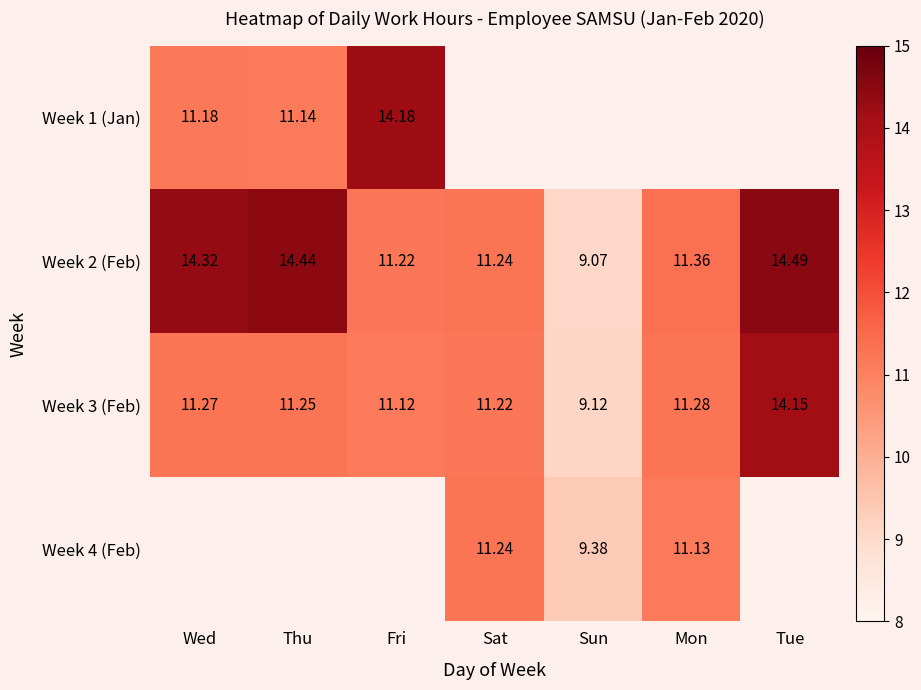

What is the minimum value for Week 3 (Feb)?

9.1